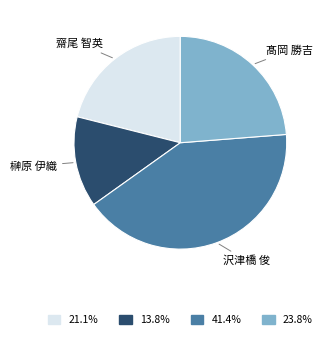

Is there a majority slice in this chart?

No